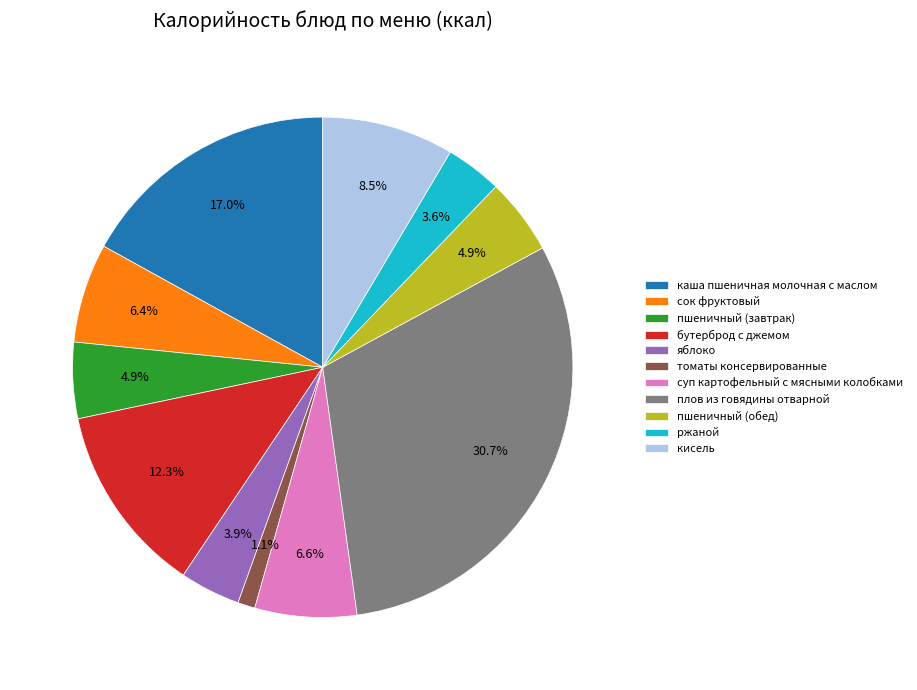

Which slice is the largest?

плов из говядины отварной